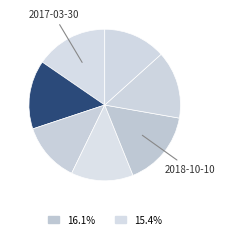

To the nearest percent, what is the difference between the largest and smallest slice percentages?

3%